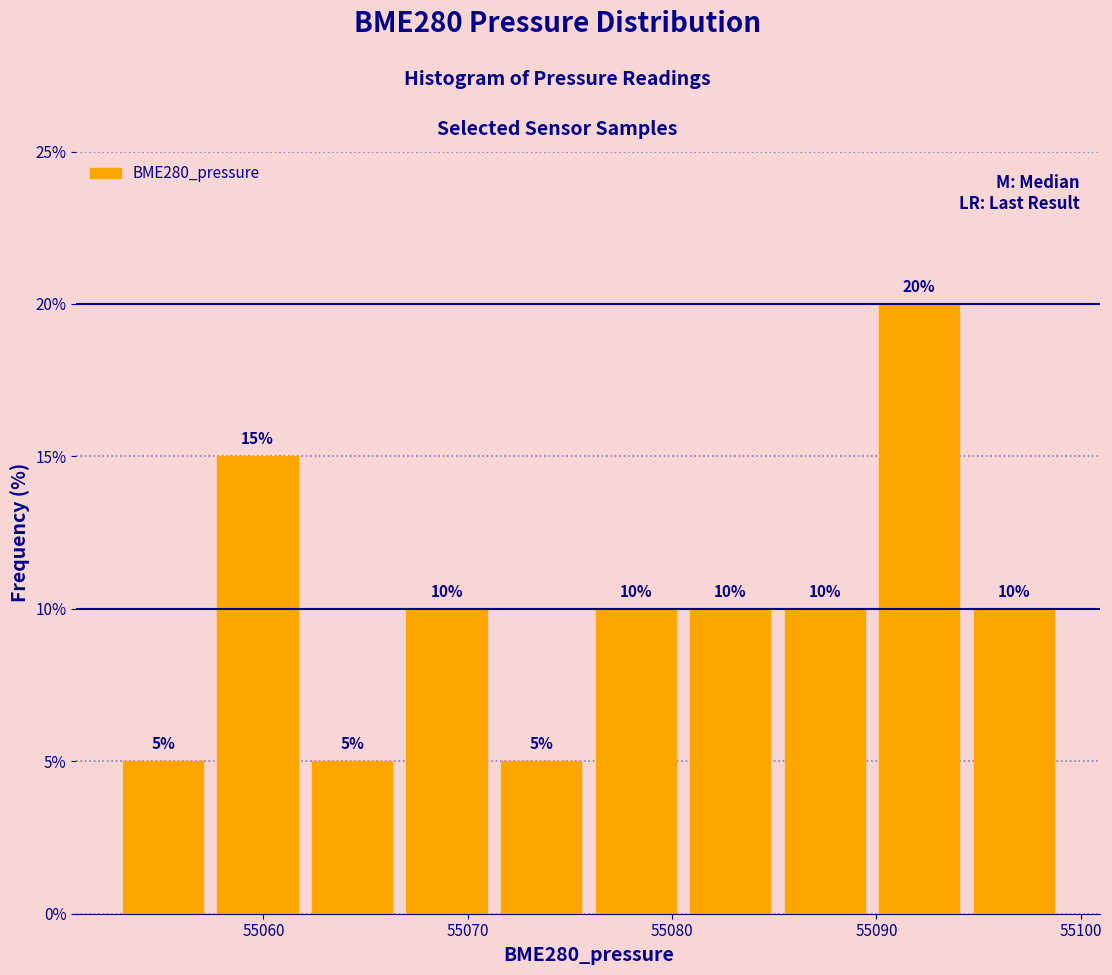

Which range on the x-axis has the tallest bar?

55090 to 55094